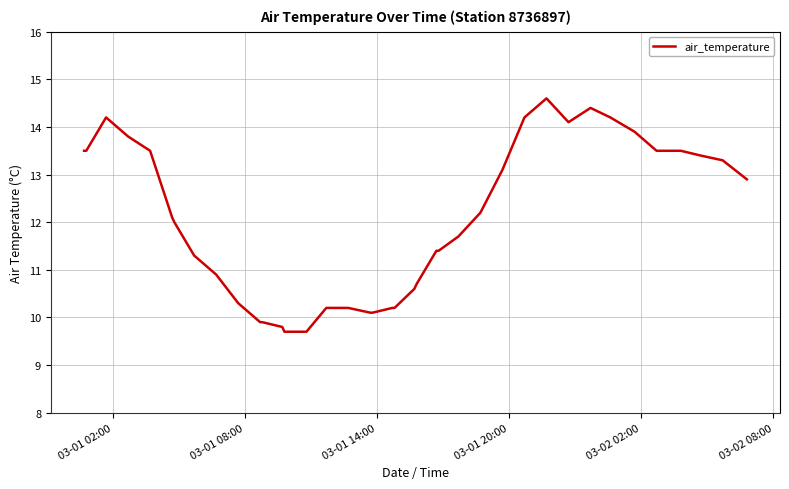

What is the minimum value shown in the chart?

9.7